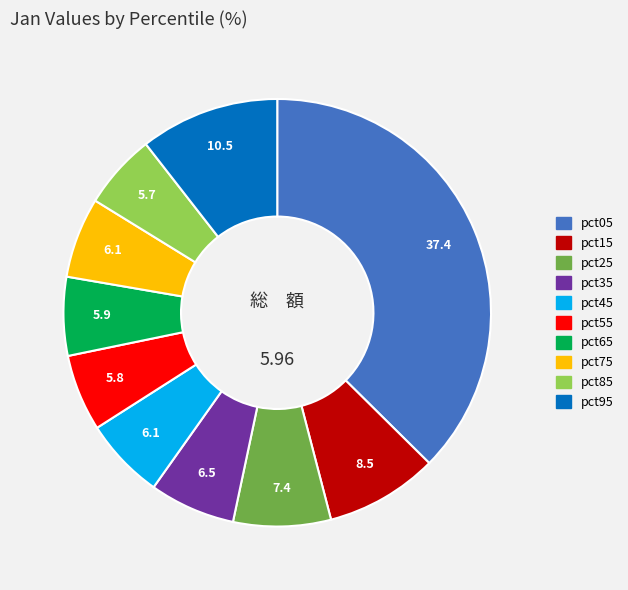

Is there a majority slice in this chart?

No